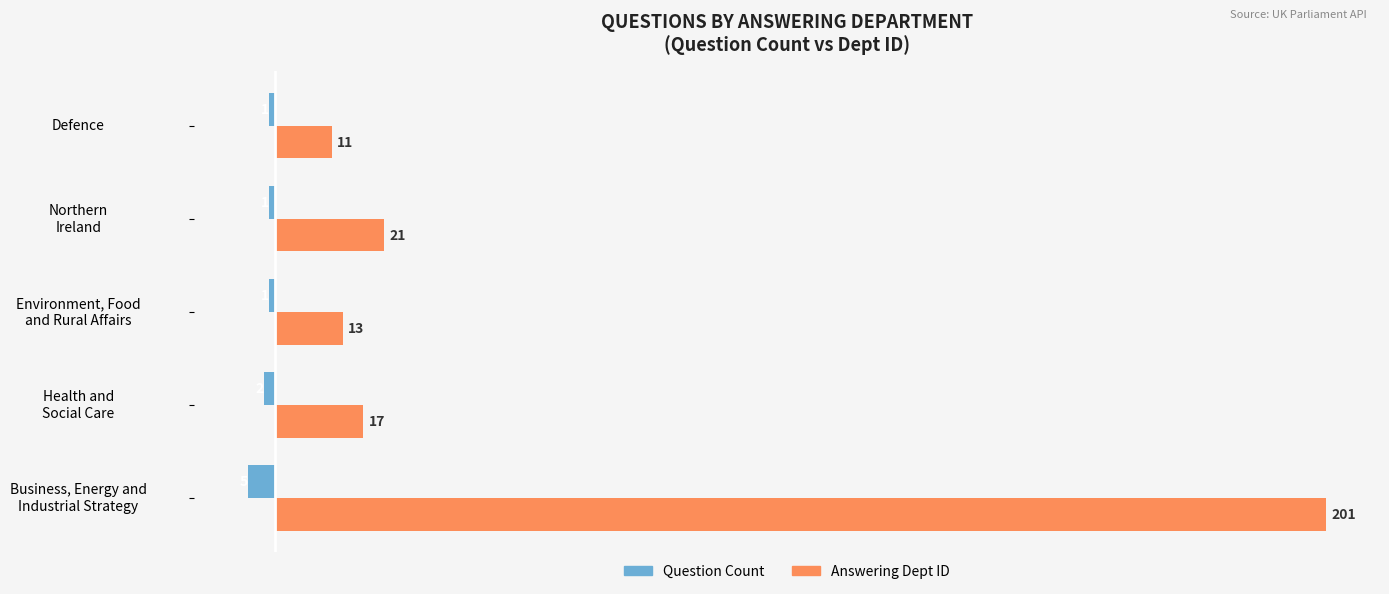

What is the smallest value displayed?

-5